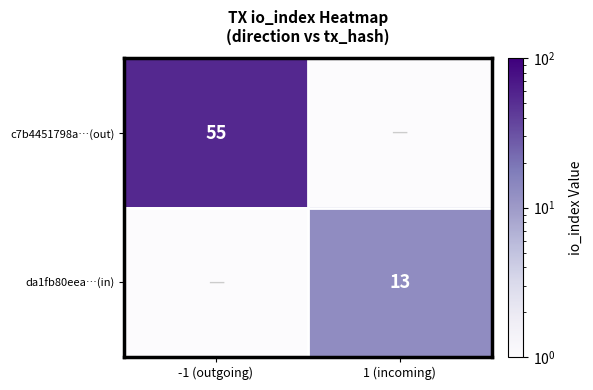

Is it true that da1fb80eea…(in) equals 13.0 at 1 (incoming)?

True